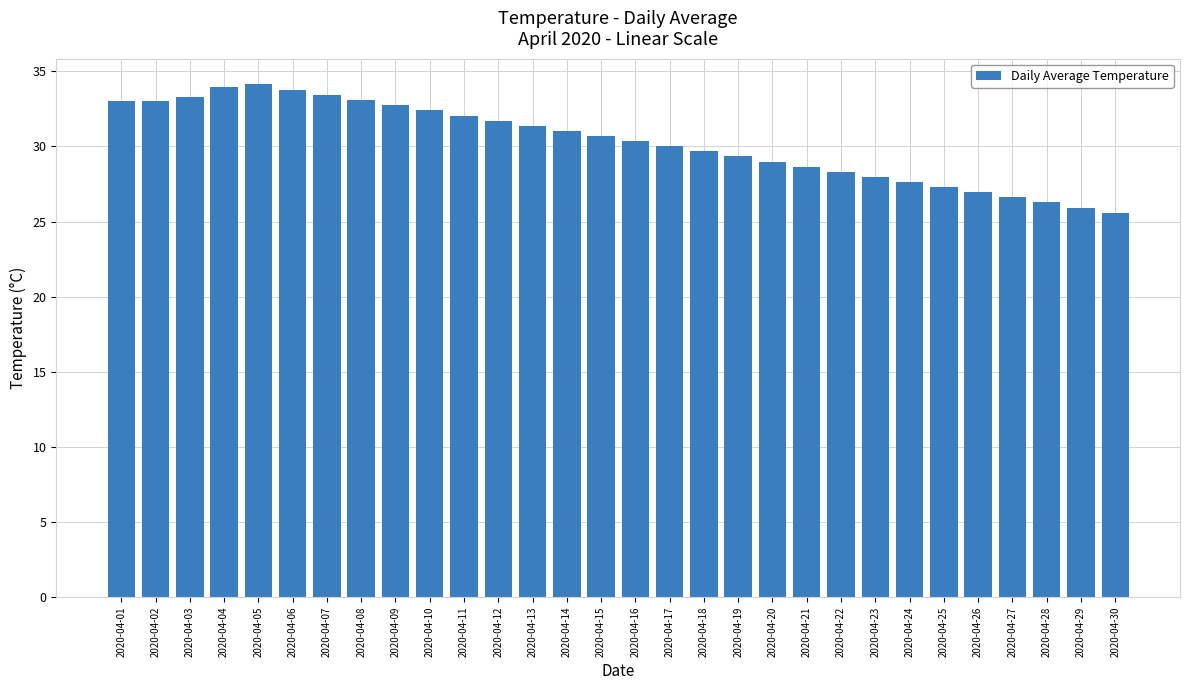

What is the approximate value at 2020-04-24?

27.6